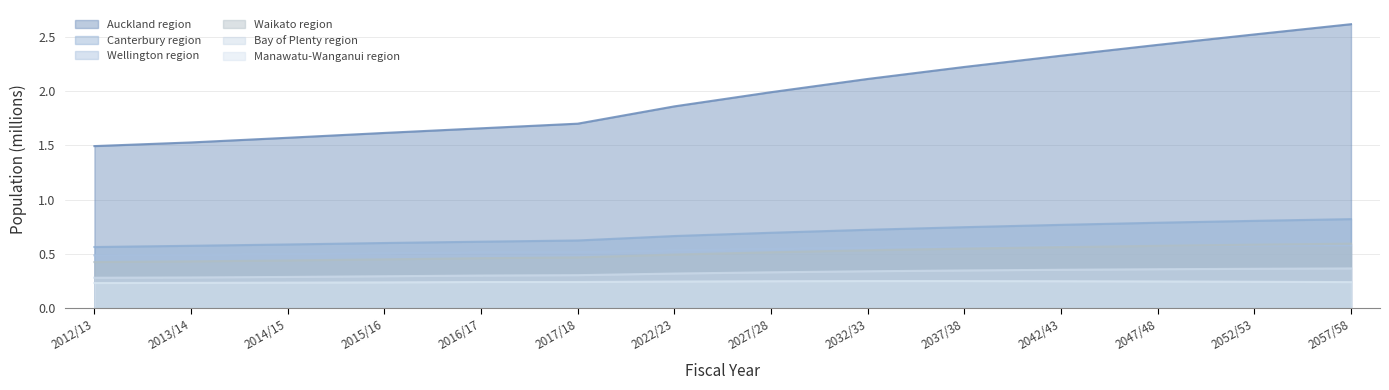

Which label corresponds to the smallest value in the chart?

2012/13